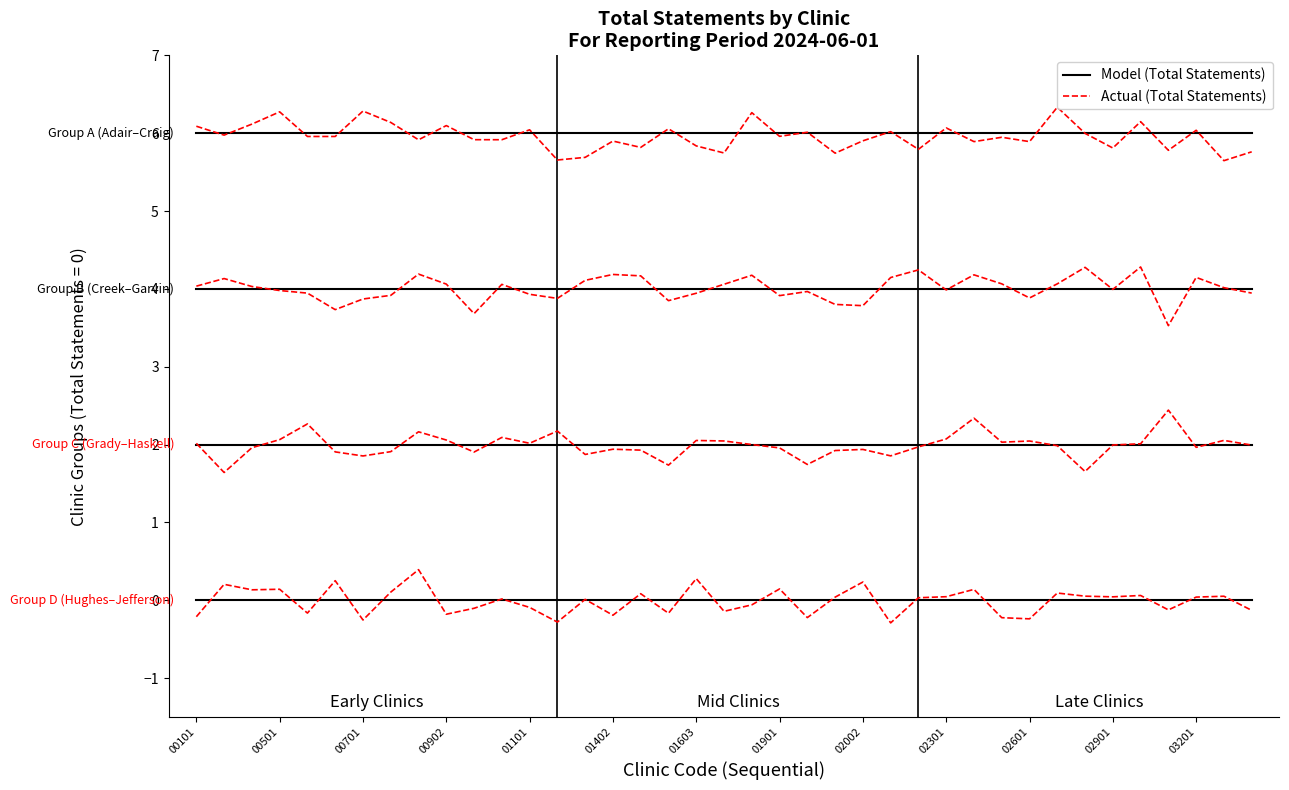

True or false: Actual (Total Statements) has more than 0 interior local peaks.

True